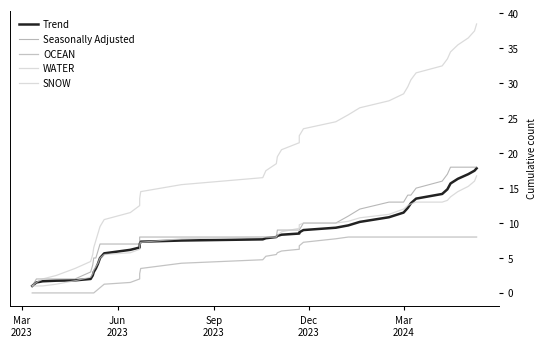

How many lines are shown in the chart?

5